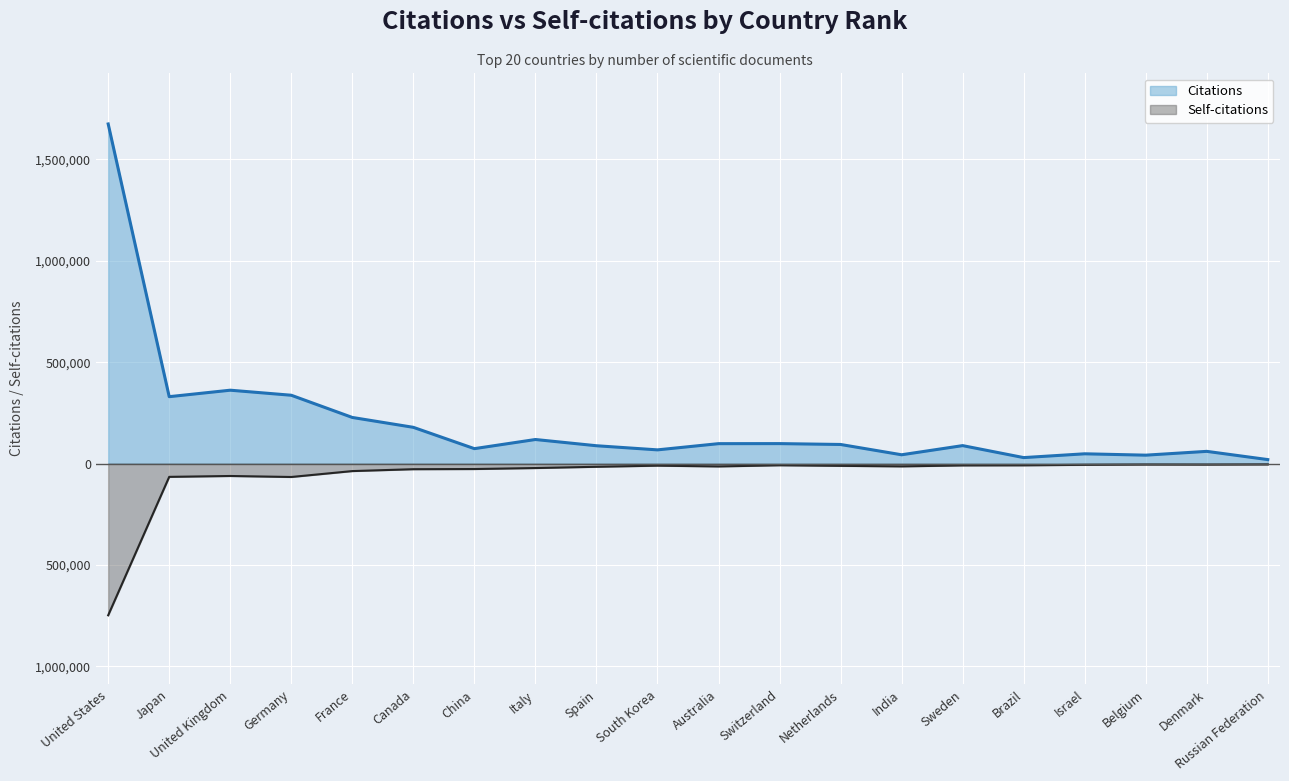

True or false: Self-citations and Citations cross at least once.

False